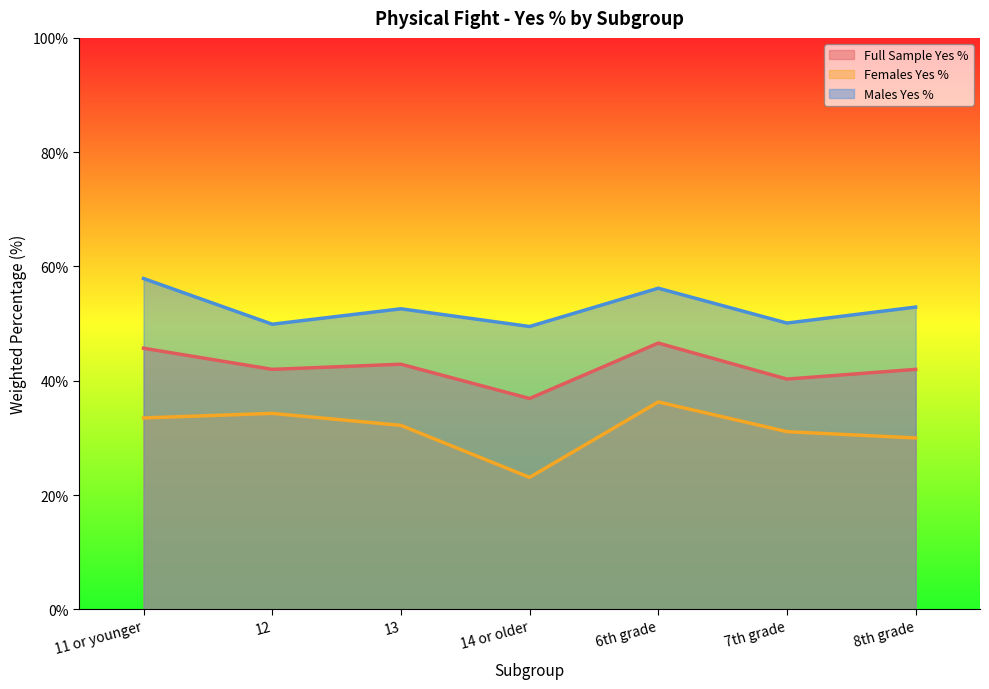

What value does the Full Sample Yes % series have at 8th grade?

42.0